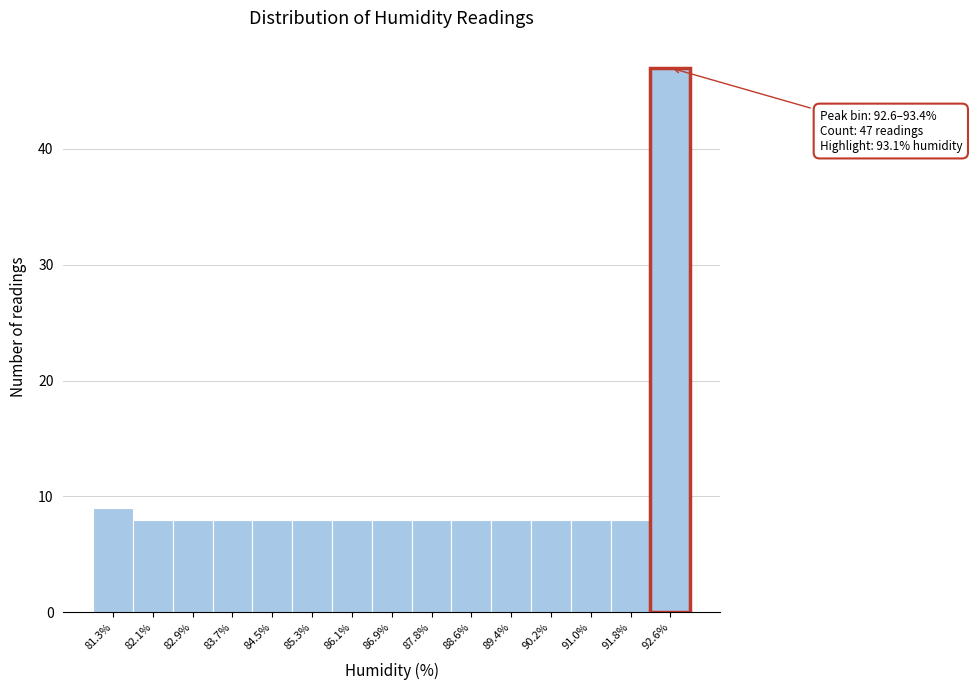

Reading left to right, list all the values displayed in this chart.

81.3%=9	82.1%=8	82.9%=8	83.7%=8	84.5%=8	85.3%=8	86.1%=8	86.9%=8	87.8%=8	88.6%=8	89.4%=8	90.2%=8	91.0%=8	91.8%=8	92.6%=47